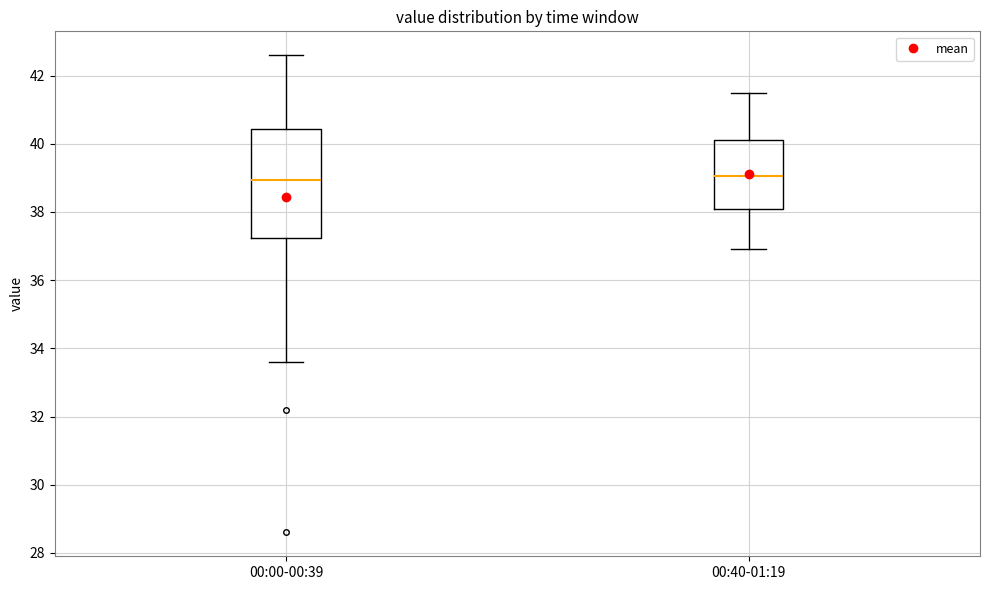

Reading left to right, read every box against the y-axis: the position of its median line, the range the box covers, and the ends of its whiskers. The values are not printed on the chart, so give them approximately, as read against the axis.

00:00-00:39: median 39.0, box 37.2 to 40.4, whiskers 33.6 to 42.6
00:40-01:19: median 39.0, box 38.0 to 40.2, whiskers 37.0 to 41.6